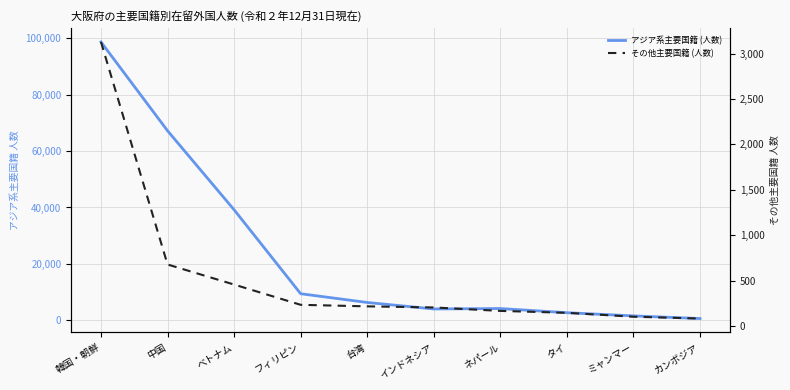

What is the difference between the その他主要国籍 (人数) values at 韓国・朝鮮 and フィリピン?

2893